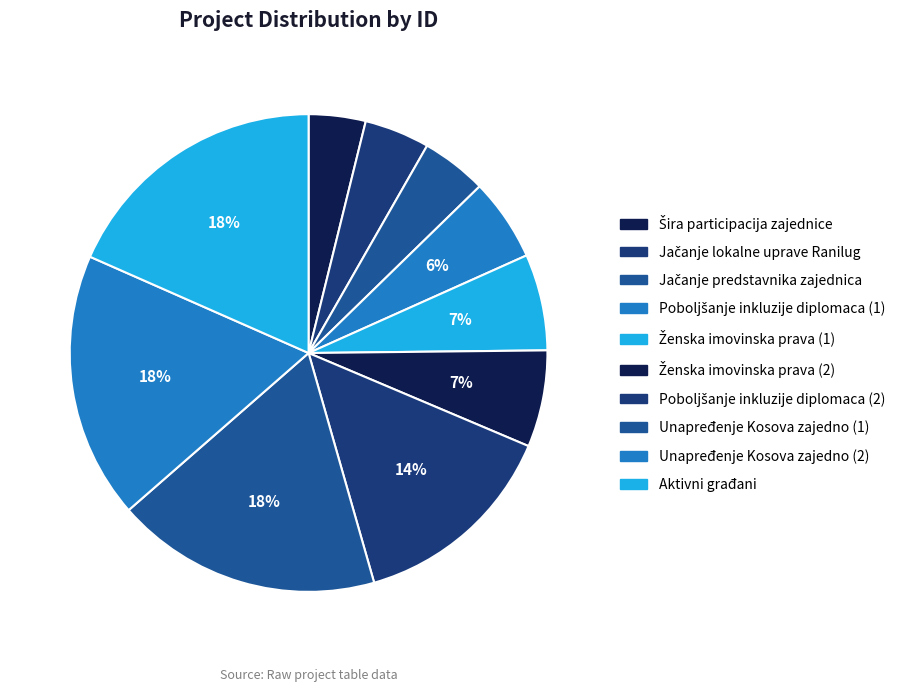

Count the number of slices in the pie.

10